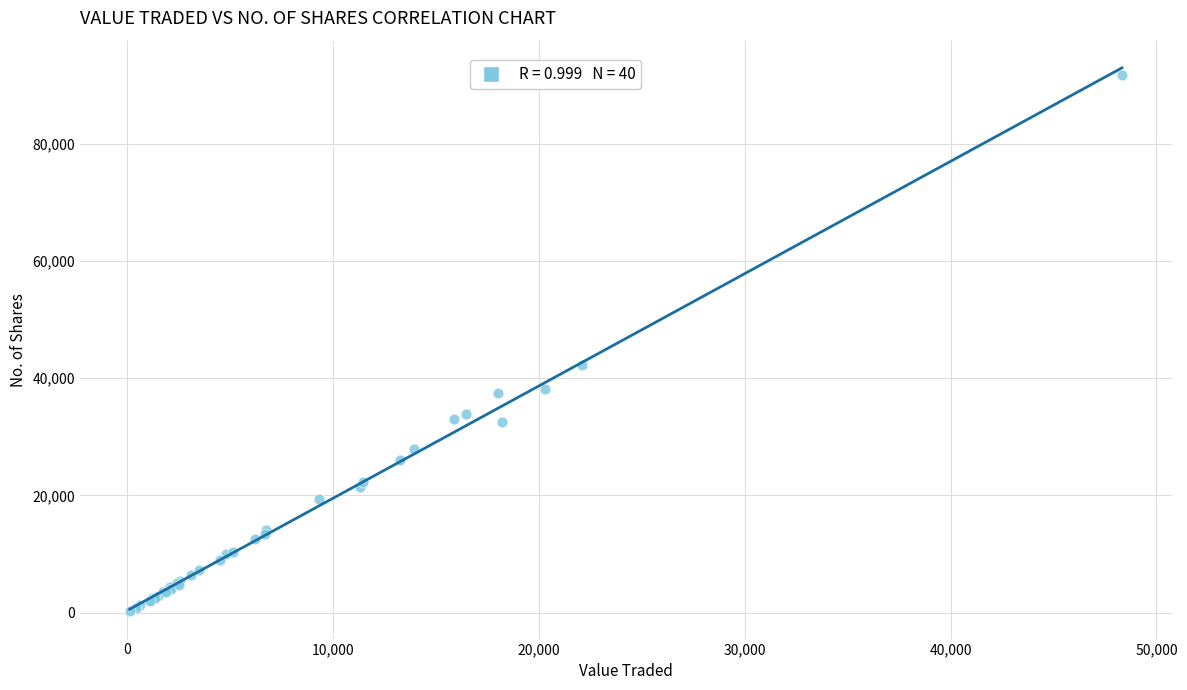

What Y value in the scatter plot is closest to 45966?

42204